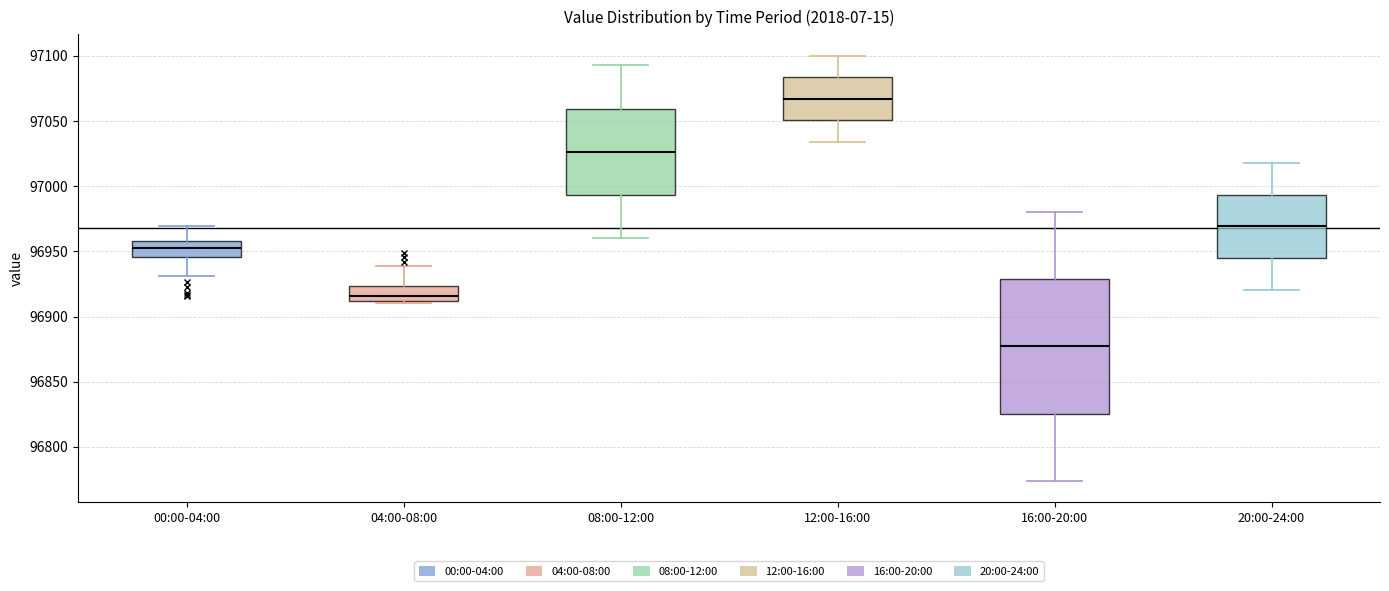

Which box has the lowest median line?

16:00-20:00